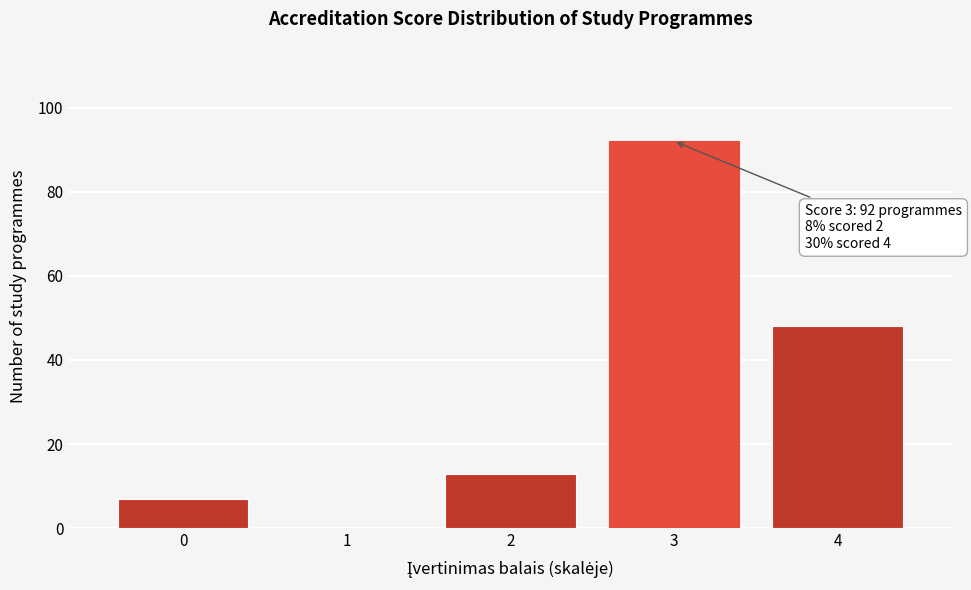

Reading left to right, what are all the values shown in this chart?

0=7	1=0	2=13	3=92	4=48